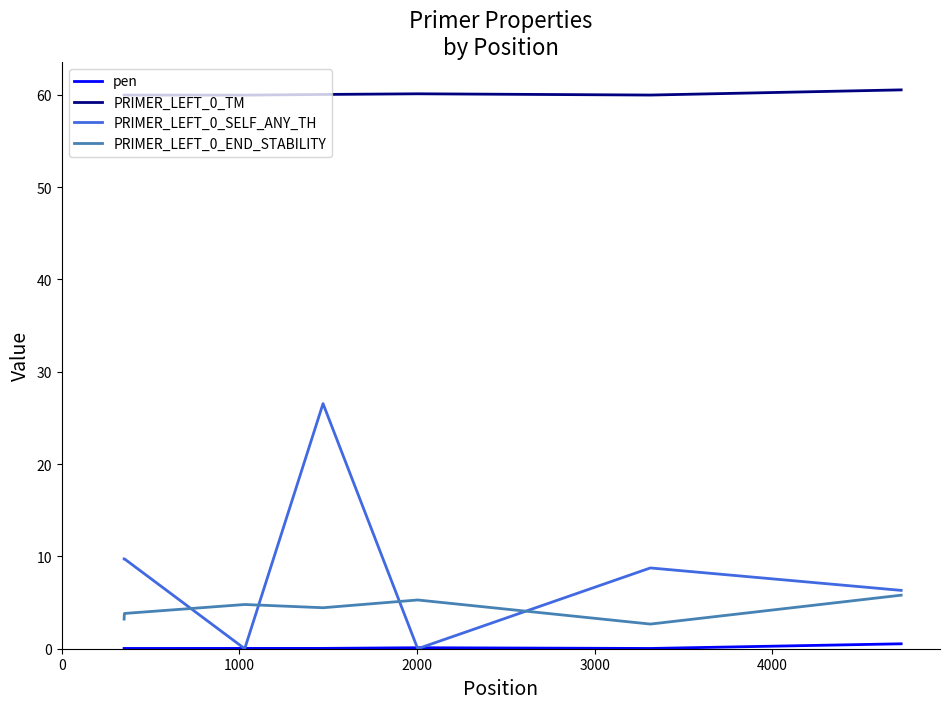

True or false: PRIMER_LEFT_0_TM and PRIMER_LEFT_0_END_STABILITY intersect in this chart.

False